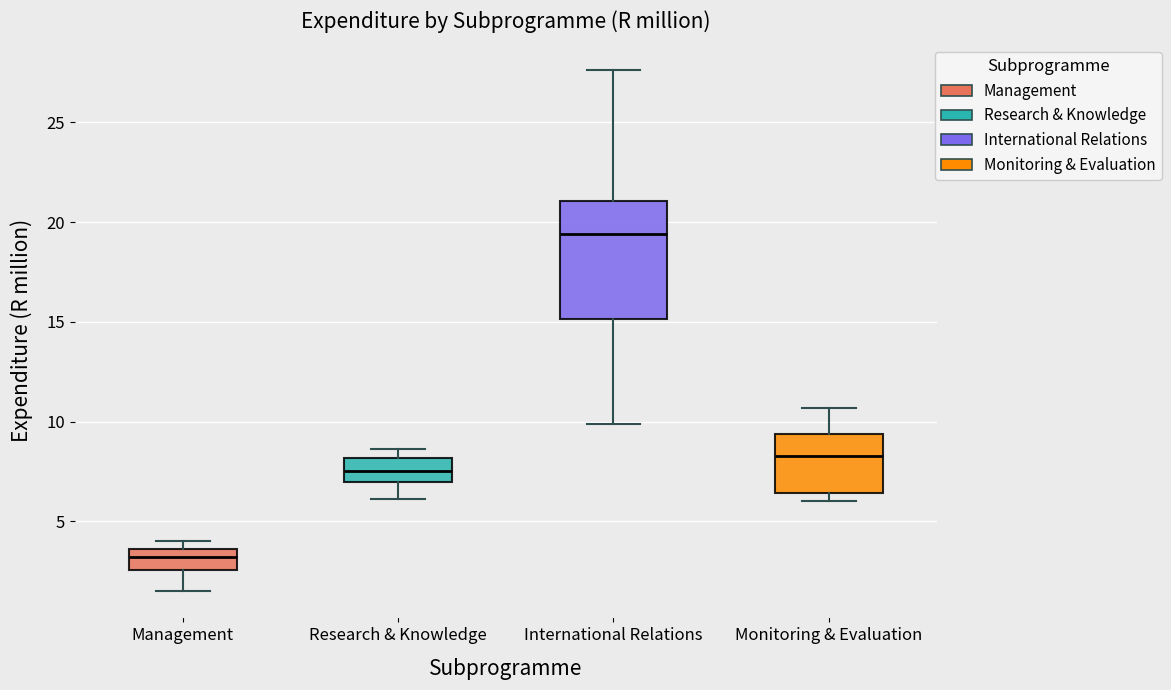

Which box's median line is the highest?

International Relations